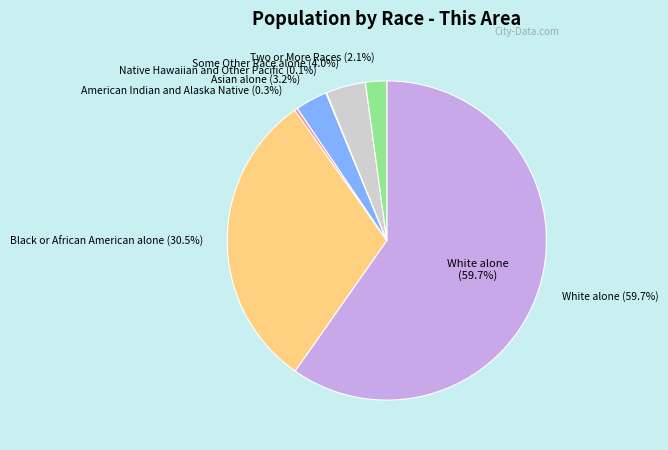

Is there a majority slice in this chart?

Yes